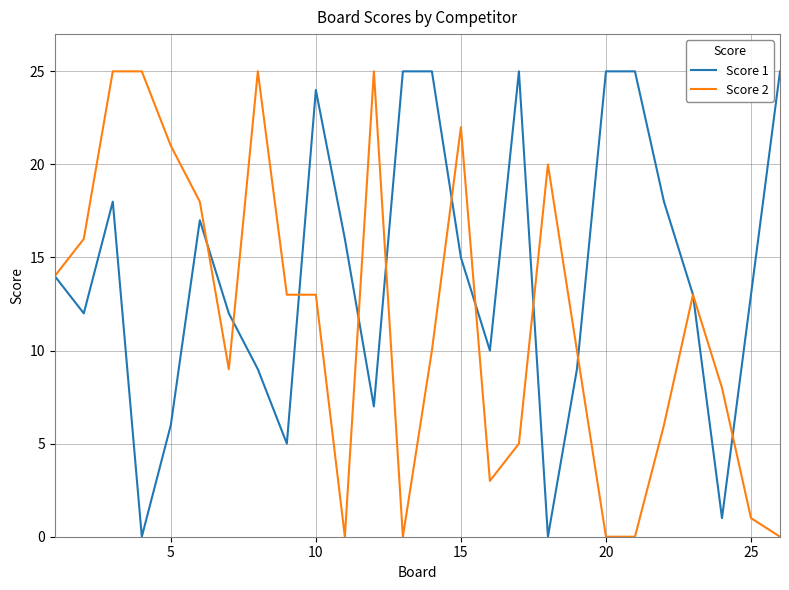

Which series has the largest total across all categories?

Score 1